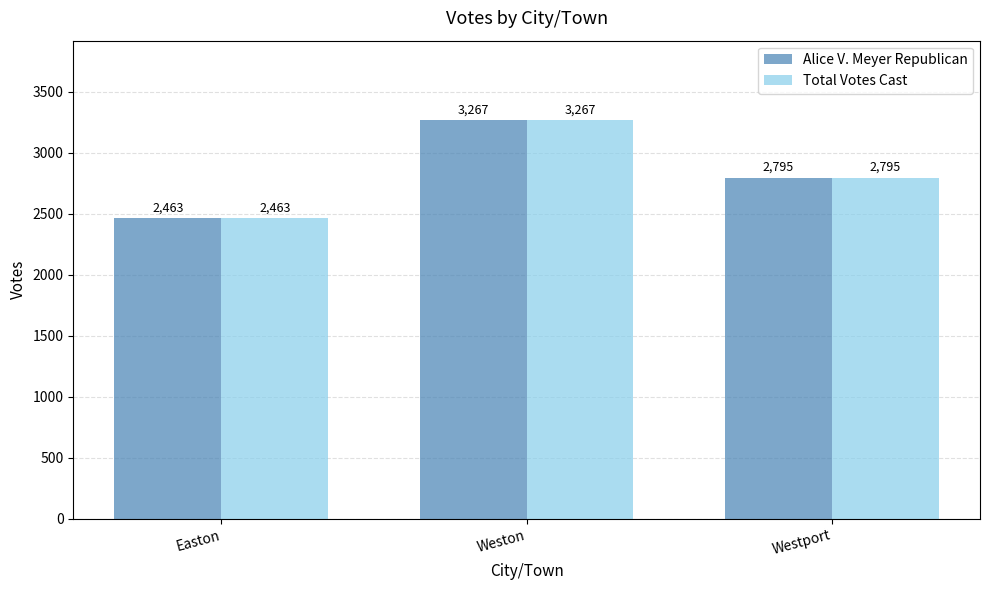

What is the sum of the Total Votes Cast values at Weston and Westport?

6062